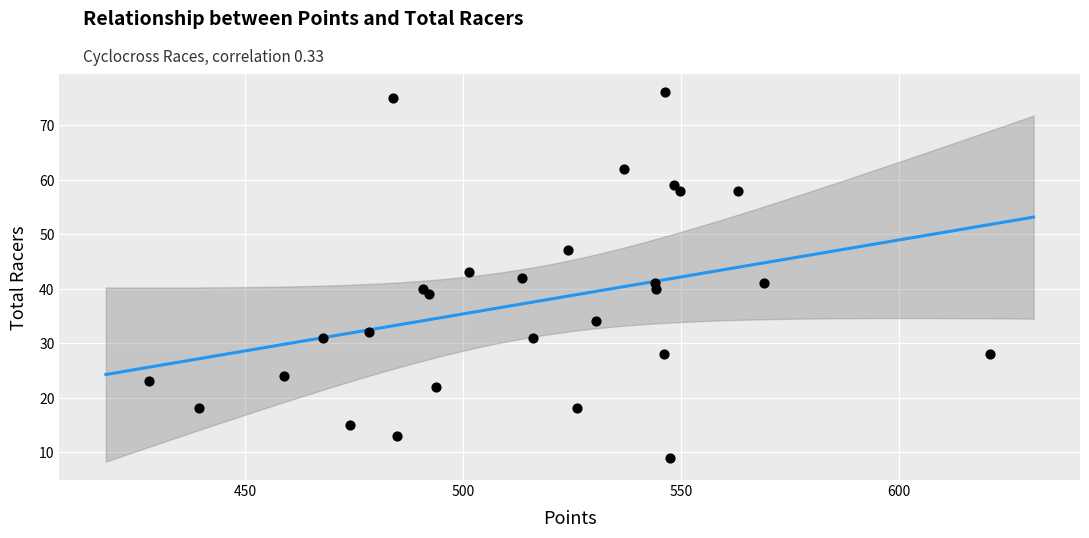

What is the range of Y values (max minus min)?

67